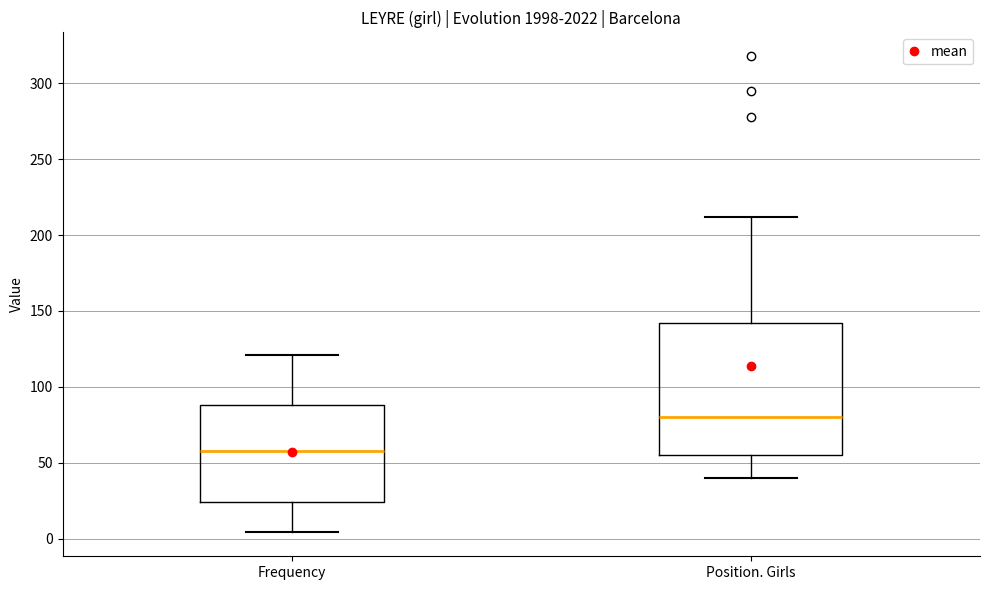

Reading left to right, read every box against the y-axis: the position of its median line, the range the box covers, and the ends of its whiskers. The values are not printed on the chart, so give them approximately, as read against the axis.

Frequency: median 60, box 25 to 90, whiskers 5 to 120
Position. Girls: median 80, box 55 to 140, whiskers 40 to 210